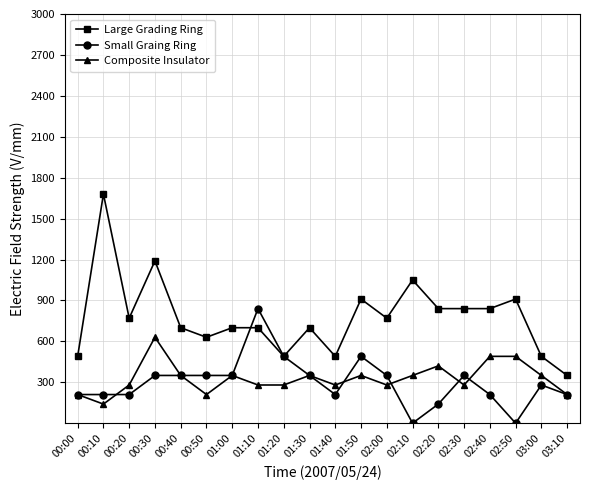

What is the sum of the Small Graing Ring values at 00:20 and 01:40?

420.0